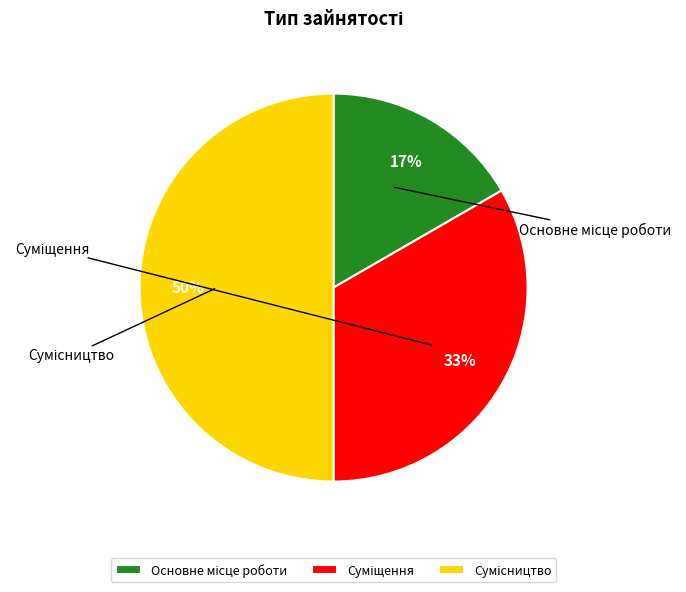

What percentage is the Суміщення slice, to the nearest percent?

33%